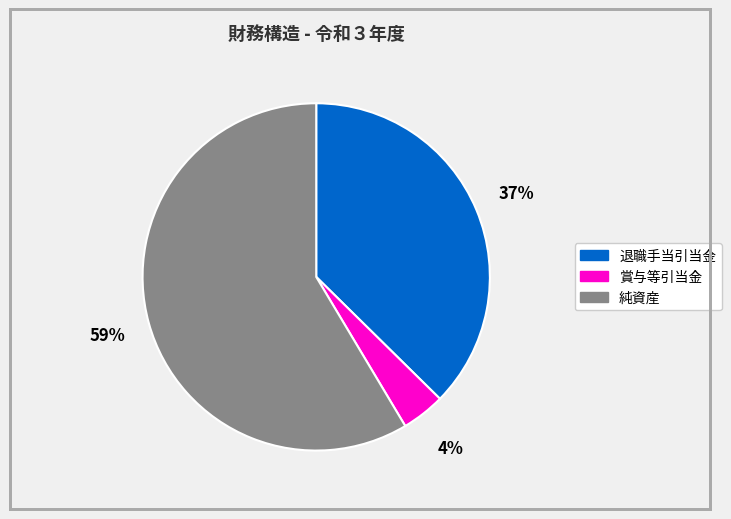

Which has a higher value, 純資産 or 賞与等引当金?

純資産